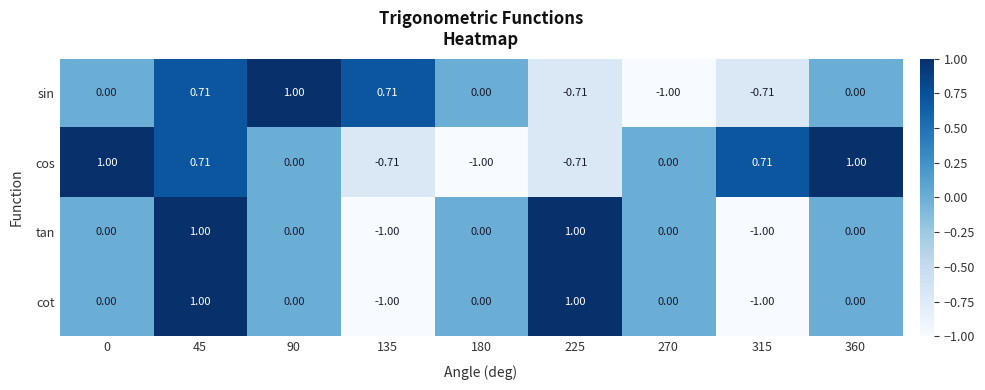

Is the value of cot at 360 greater than the value of cos at 135?

Yes